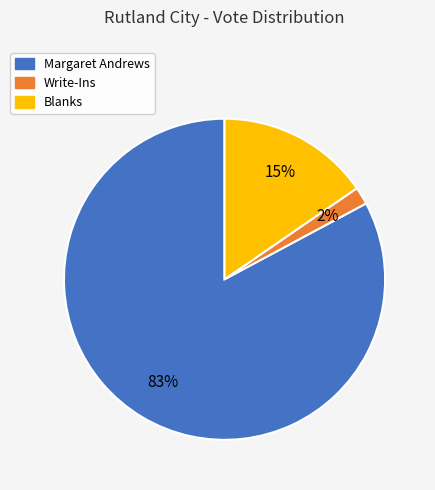

Is it true that Margaret Andrews is 83% of the pie?

True